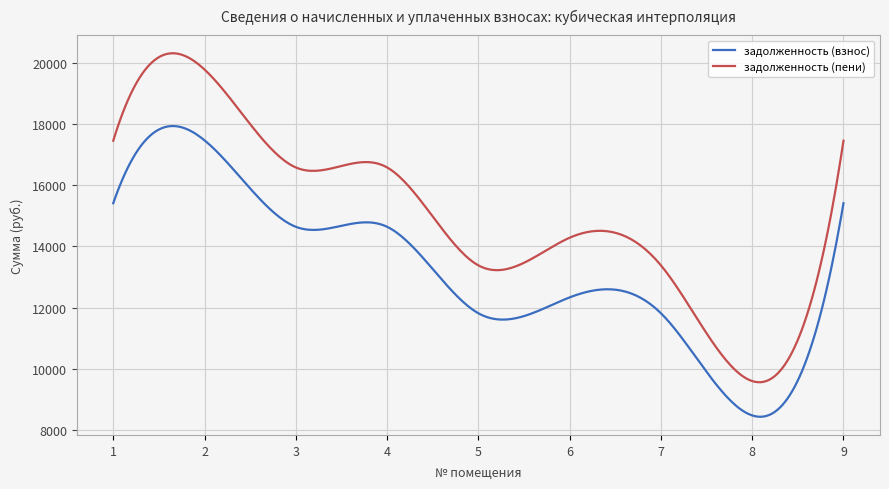

How many series are shown in this chart?

2